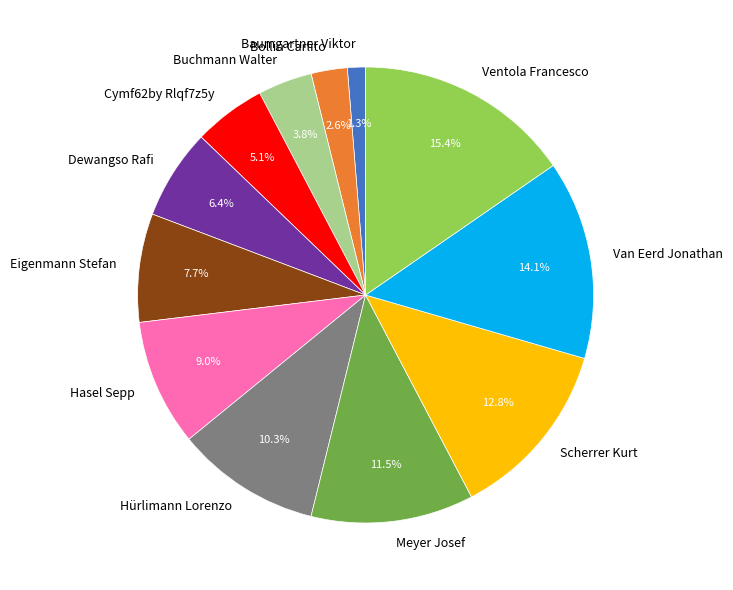

The Bollin Carlito slice represents 3% of the pie. True or false?

True